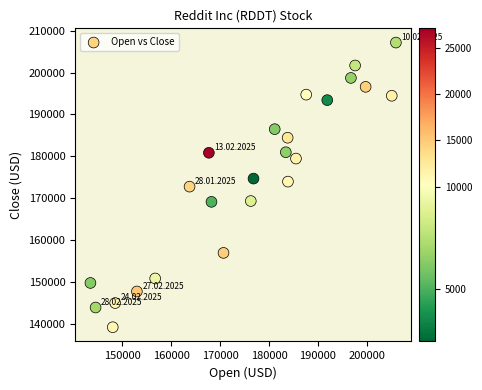

What is the range of Y values (max minus min)?

68039